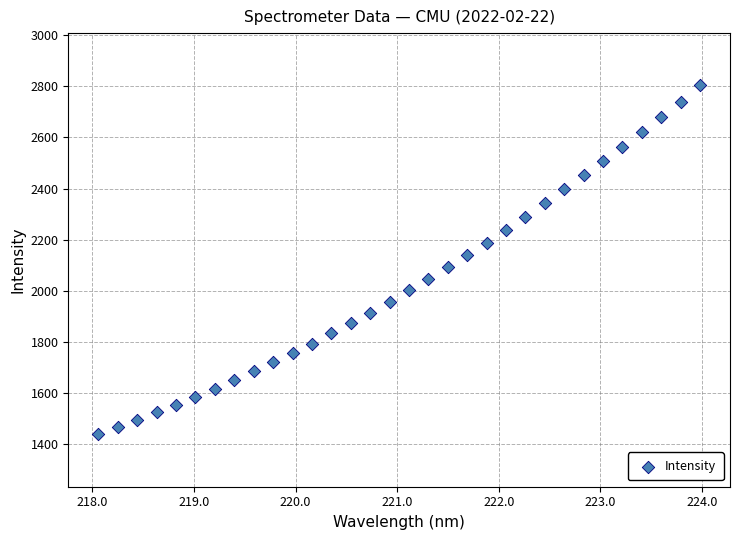

What is the range of X values (max minus min)?

5.9